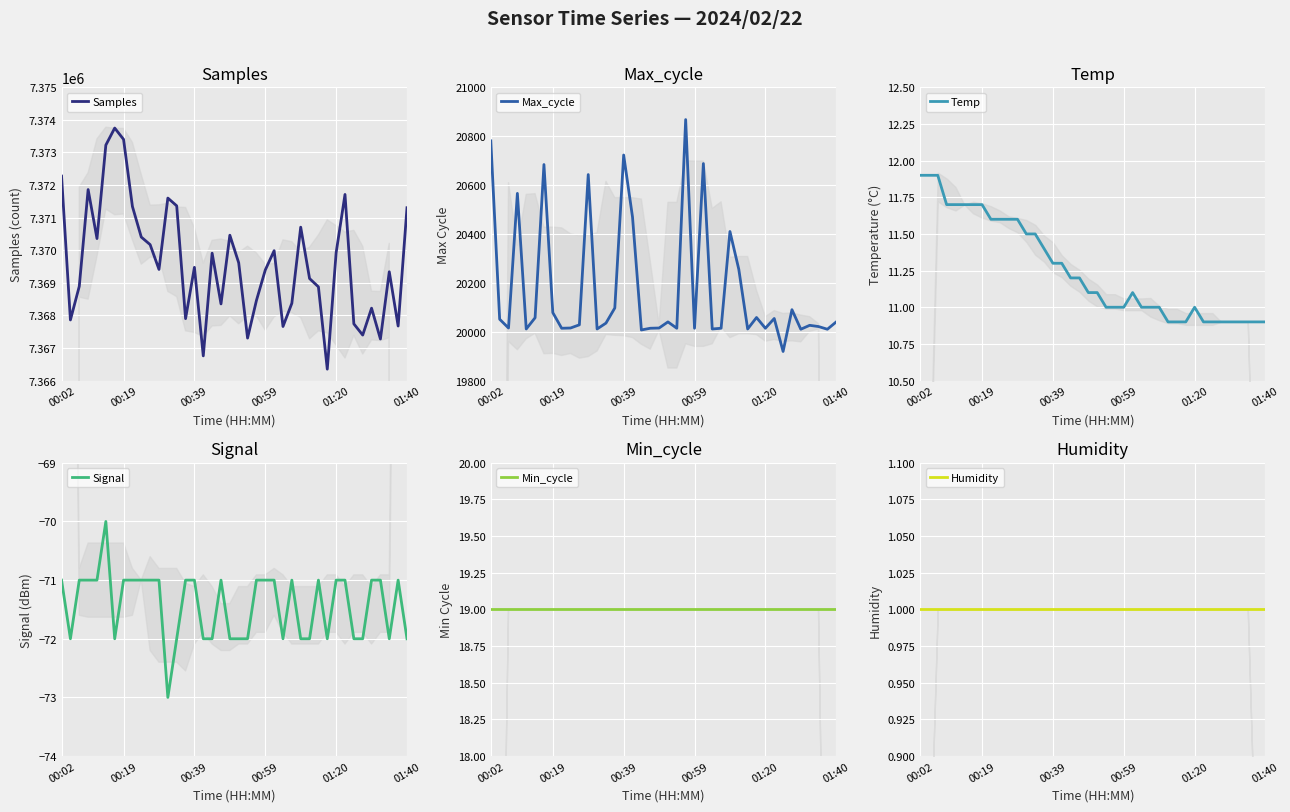

What is the label of the 20th point from the left?

19